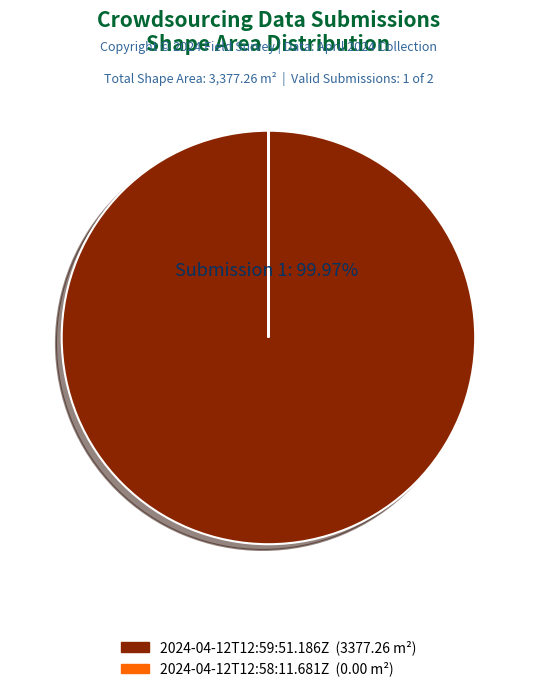

Is there a majority slice in this chart?

Yes